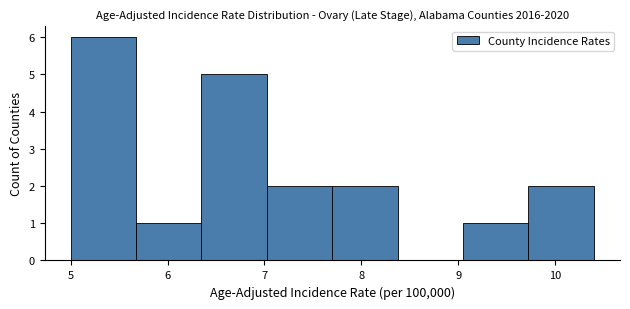

Reading left to right, transcribe this chart: for each bar, give the range it covers on the x-axis and its height. Neither the bar edges nor the heights are printed on the chart, so give them approximately, as read against the axes.

5.0 to 5.7: 6
5.7 to 6.4: 1
6.4 to 7.0: 5
7.0 to 7.7: 2
7.7 to 8.4: 2
8.4 to 9.1: 0
9.1 to 9.7: 1
9.7 to 10.4: 2